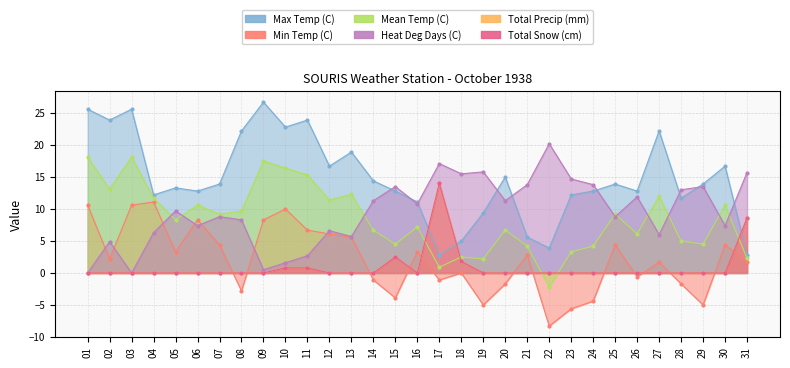

Which series has the largest range (max minus min)?

Max Temp (C)